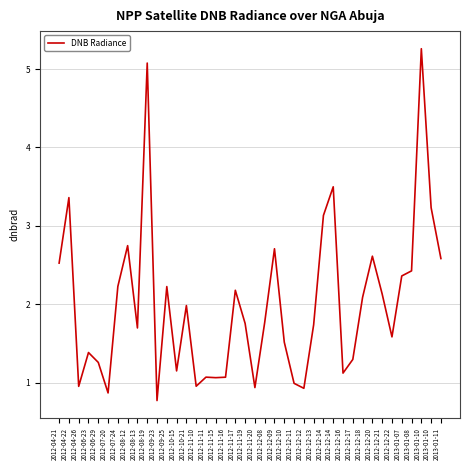

Is this an area chart (filled region under the line)?

No